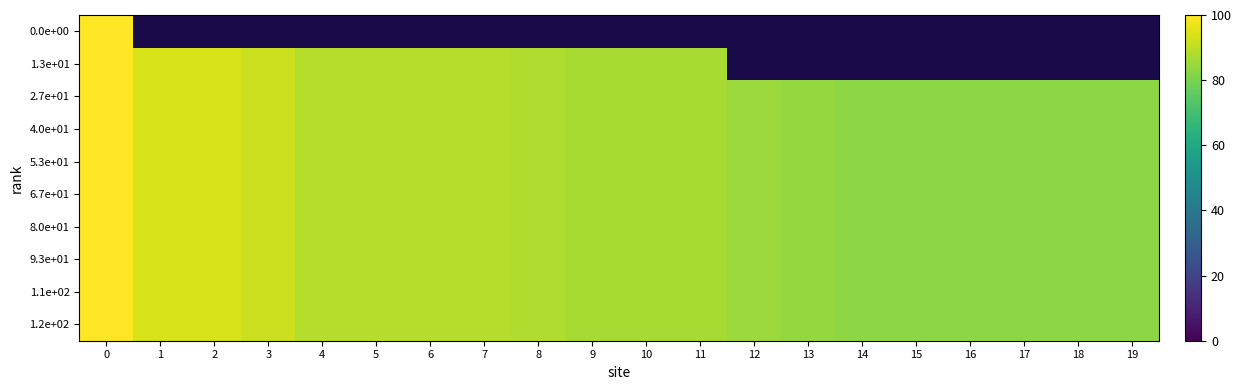

How many categories are shown in the chart?

20